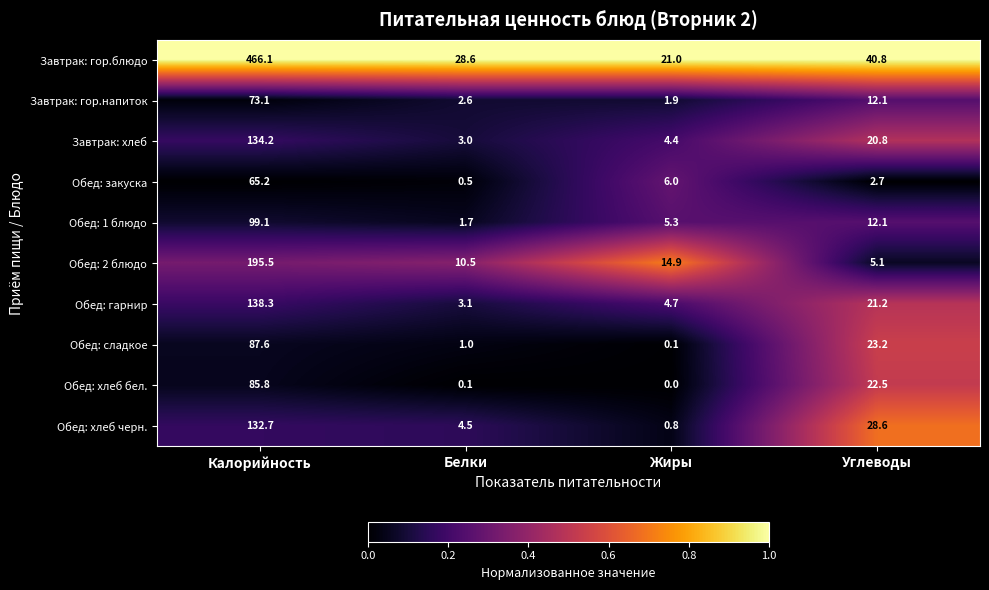

Between Калорийность and Белки, which series saw the biggest shift?

Завтрак: гор.блюдо